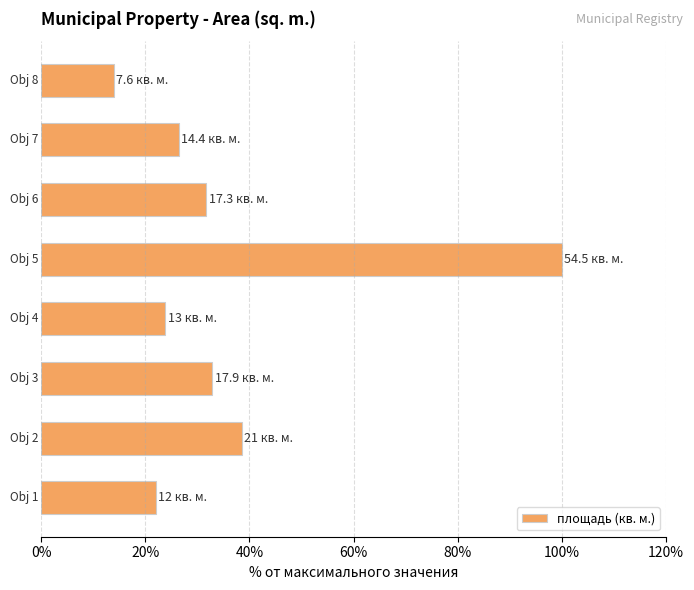

What is the average value?

36.2